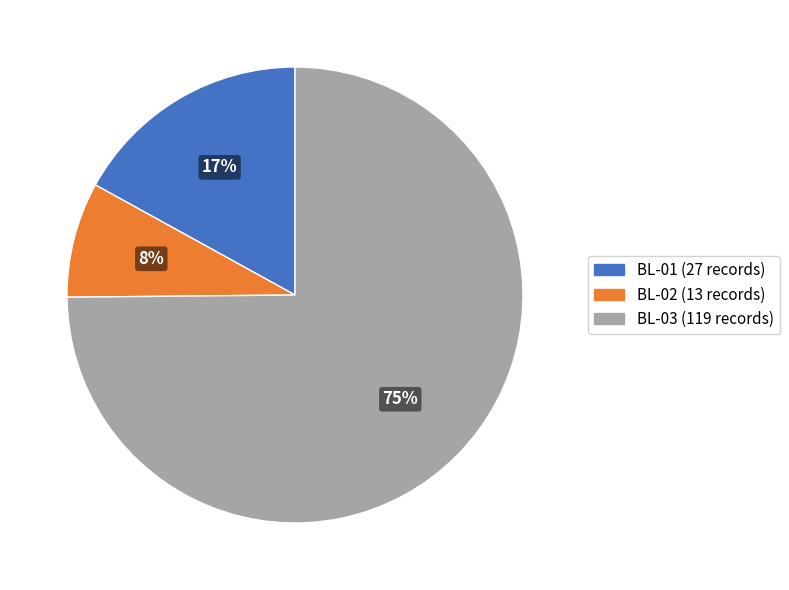

Count the number of slices in the pie.

3